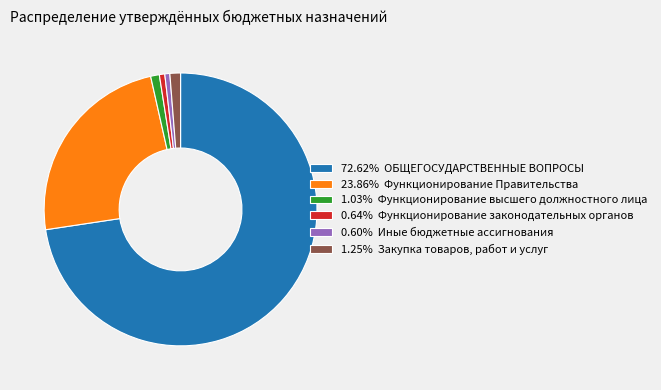

Does any single category account for the majority?

Yes